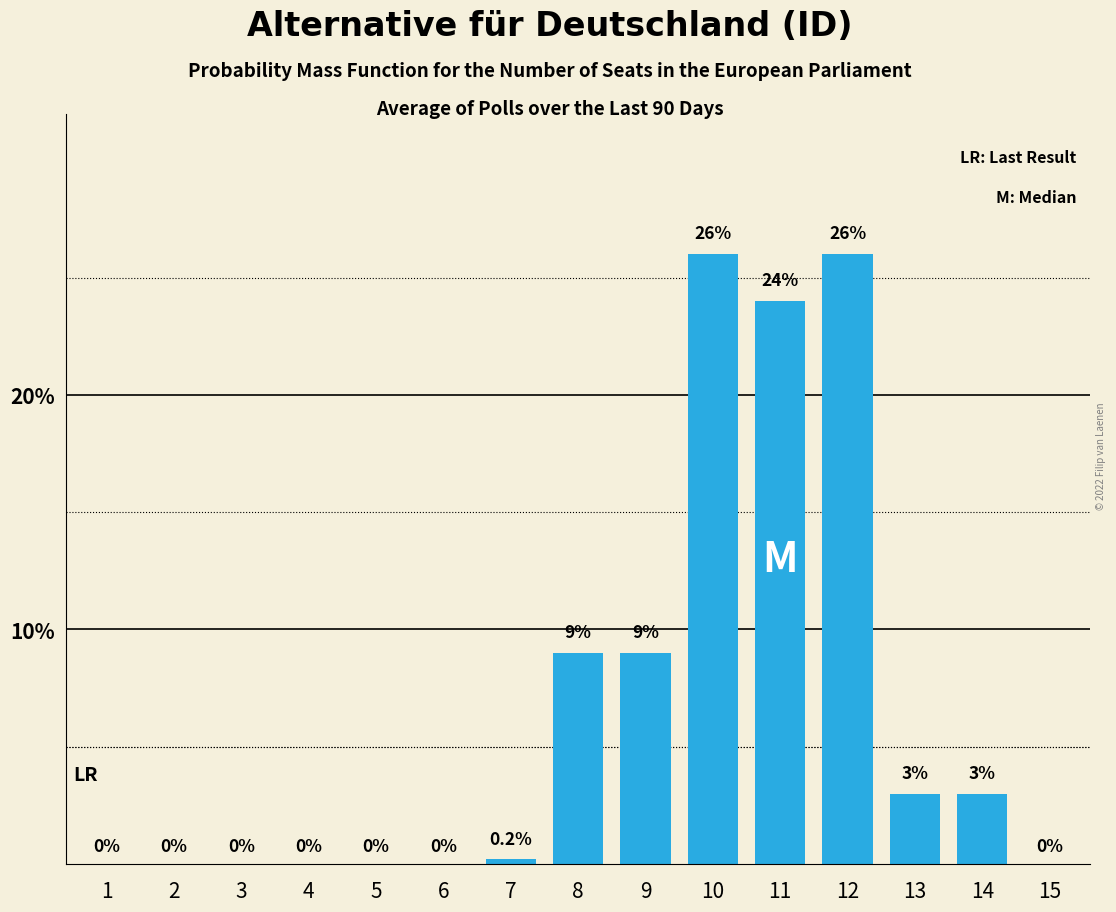

Reading left to right, list all the values displayed in this chart.

1=0.0	2=0.0	3=0.0	4=0.0	5=0.0	6=0.0	7=0.2	8=9.0	9=9.0	10=26.0	11=24.0	12=26.0	13=3.0	14=3.0	15=0.0